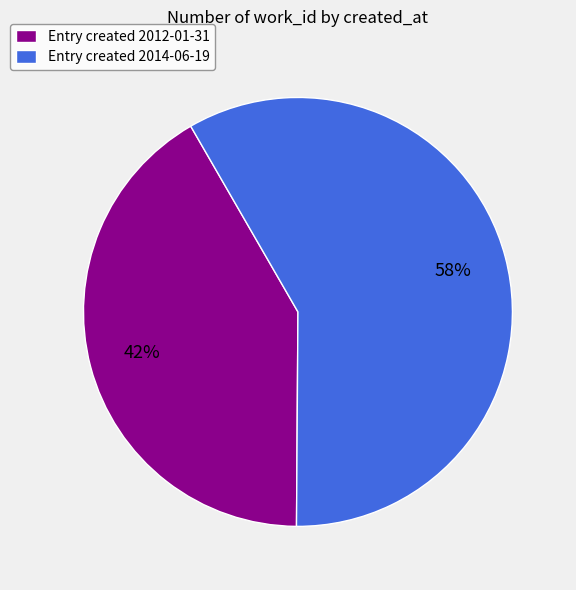

Approximately how many times larger is the value at Entry created 2014-06-19 compared to Entry created 2012-01-31?

1.4